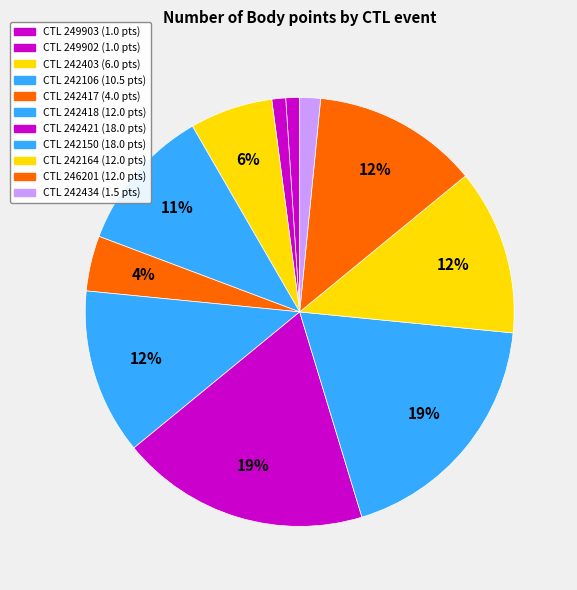

What is the largest slice in the pie chart?

242421